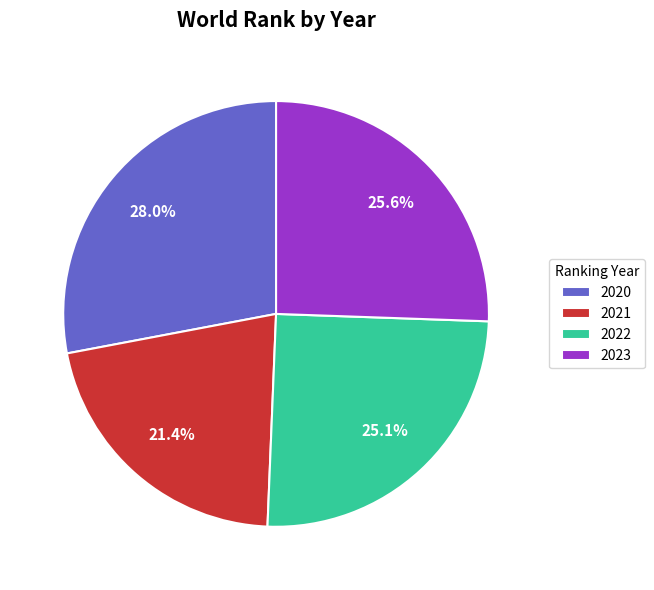

To the nearest percent, what is the combined percentage of 2022 and 2023?

51%